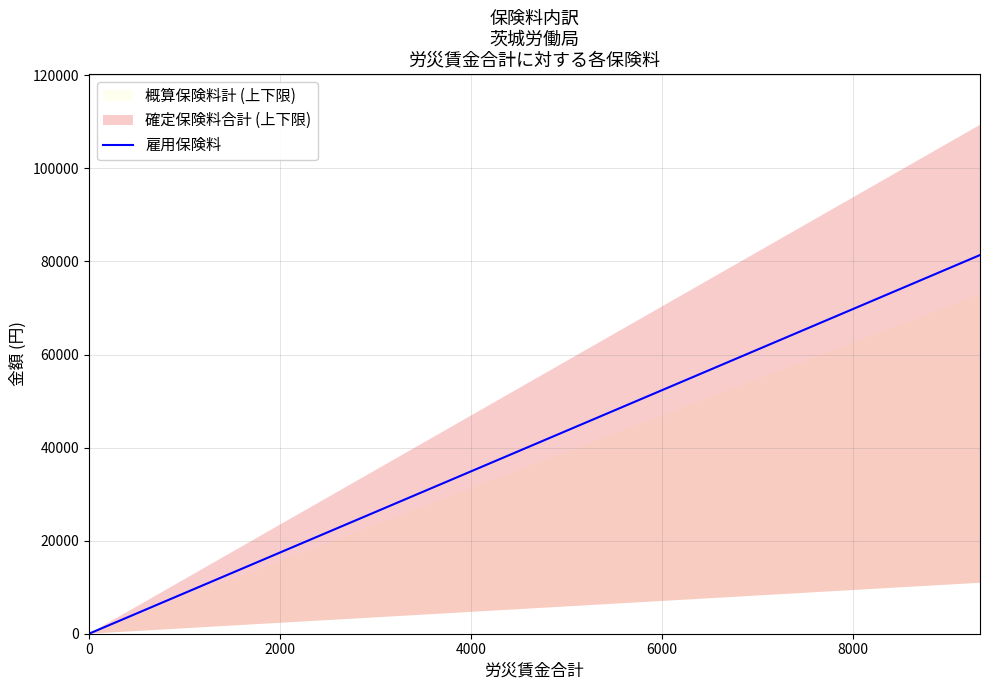

What is the maximum value for 雇用保険料?

81375.0